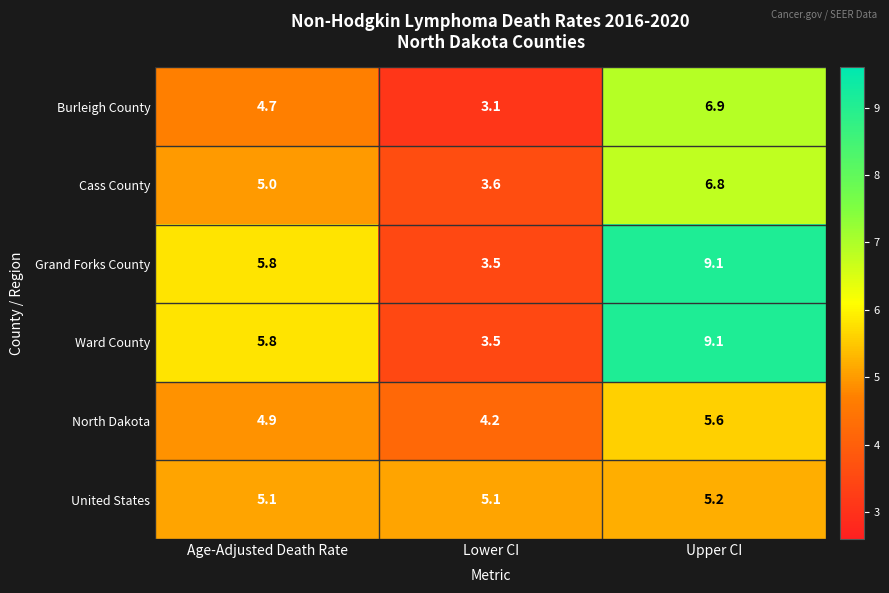

What is the maximum value shown in the chart?

9.1